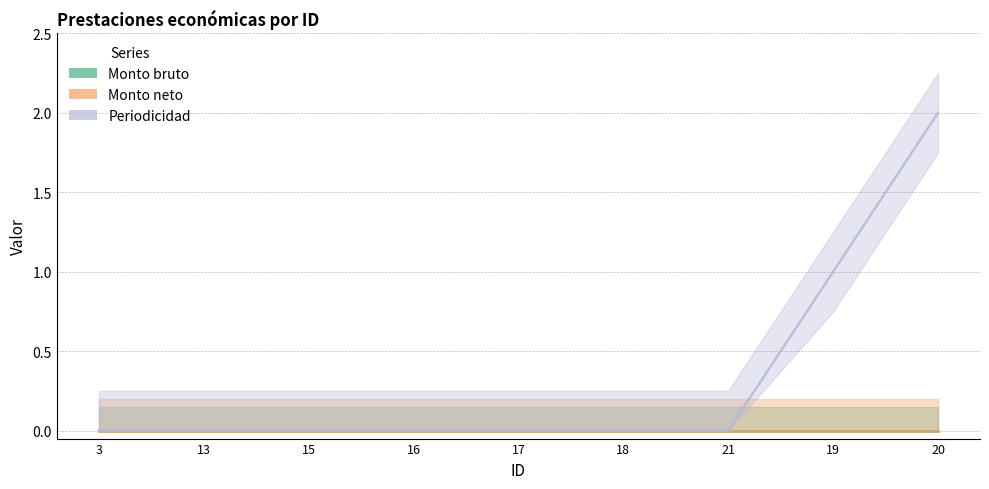

What is the value of the Periodicidad point at the 8th from the left?

1